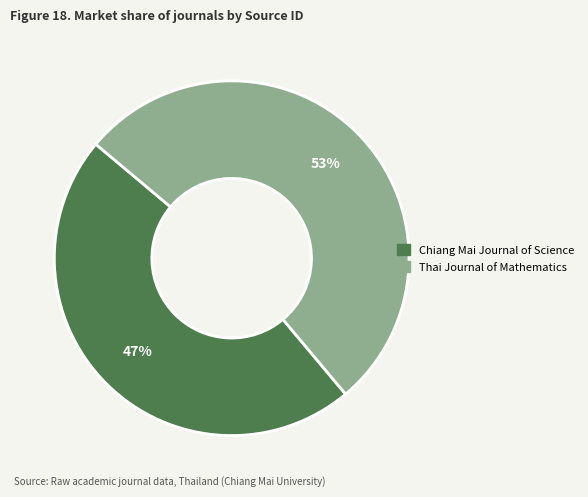

Which category has the smallest portion of the pie?

Chiang Mai Journal of Science